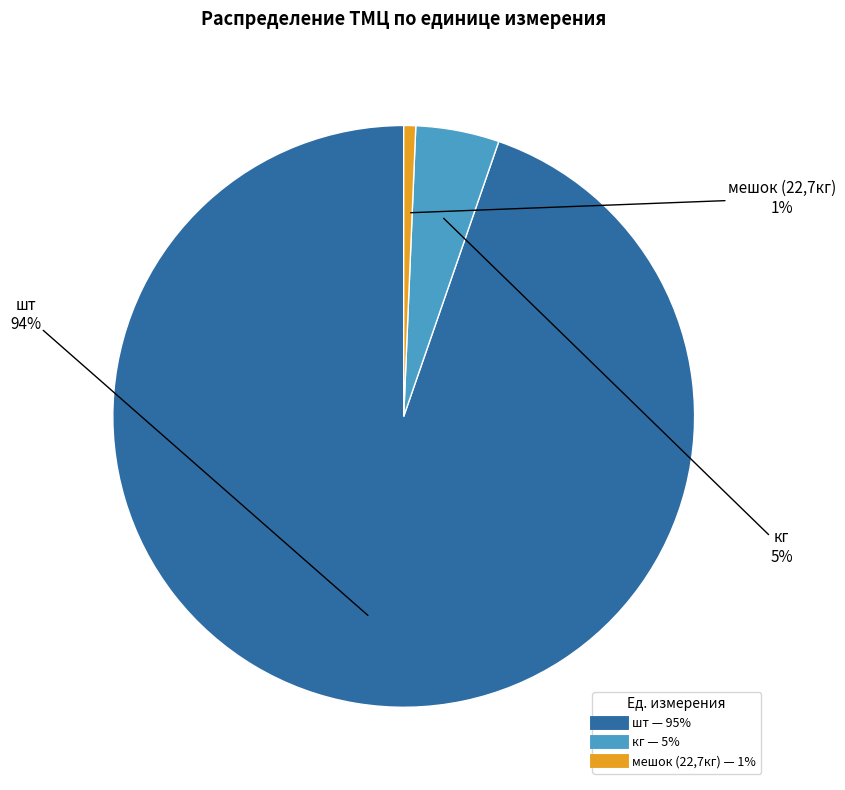

Is it true that шт is 86% of the pie?

False